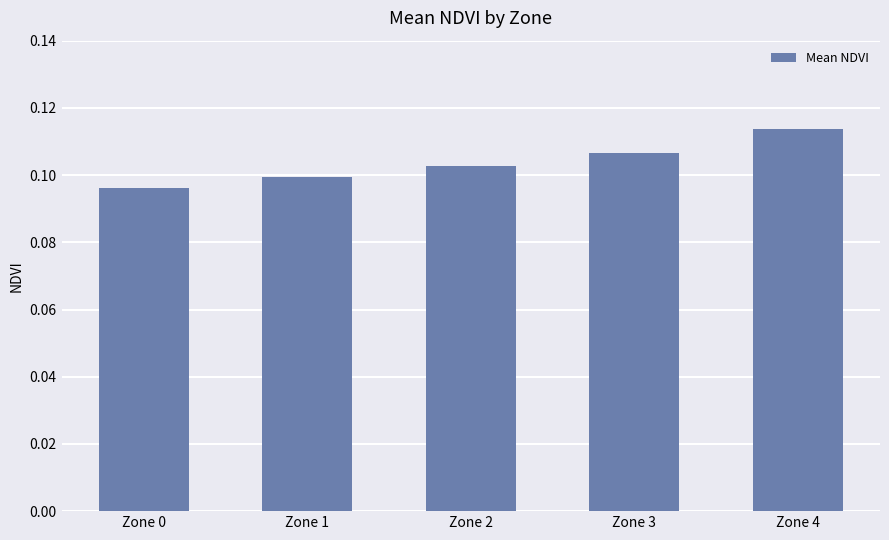

At which category does the chart reach its minimum across all series?

Zone 0